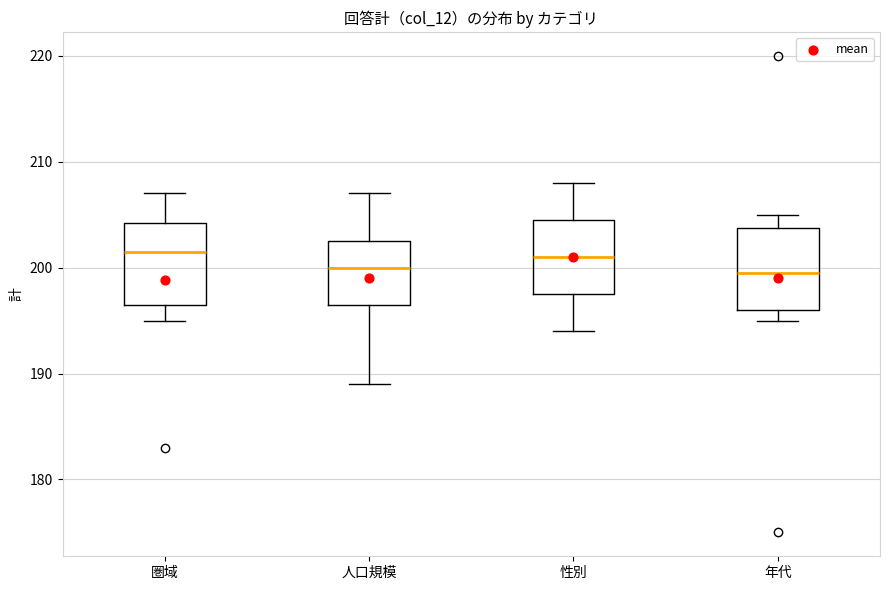

Reading left to right, read every box against the y-axis: the position of its median line, the range the box covers, and the ends of its whiskers. The values are not printed on the chart, so give them approximately, as read against the axis.

圏域: median 202, box 197 to 204, whiskers 195 to 207
人口規模: median 200, box 197 to 203, whiskers 189 to 207
性別: median 201, box 198 to 205, whiskers 194 to 208
年代: median 200, box 196 to 204, whiskers 195 to 205